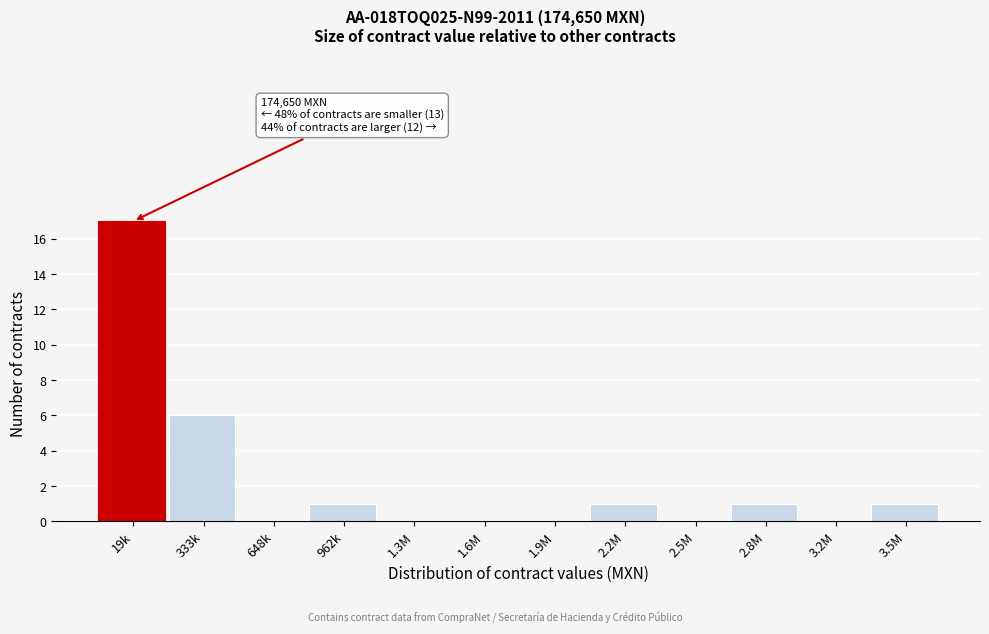

Reading left to right, extract all data points from this chart.

19k=17	333k=6	648k=0	962k=1	1.3M=0	1.6M=0	1.9M=0	2.2M=1	2.5M=0	2.8M=1	3.2M=0	3.5M=1